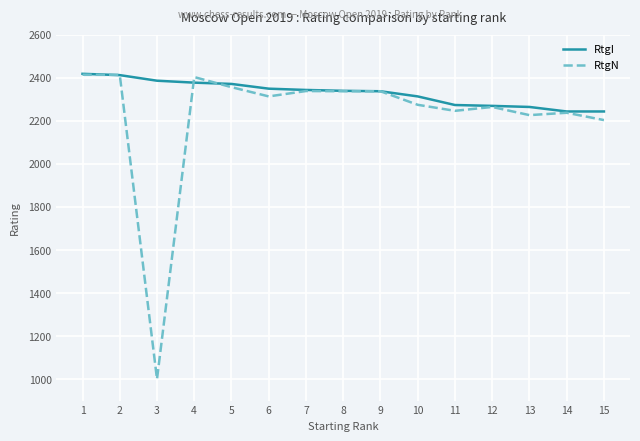

Which category has the lowest value across all series?

3